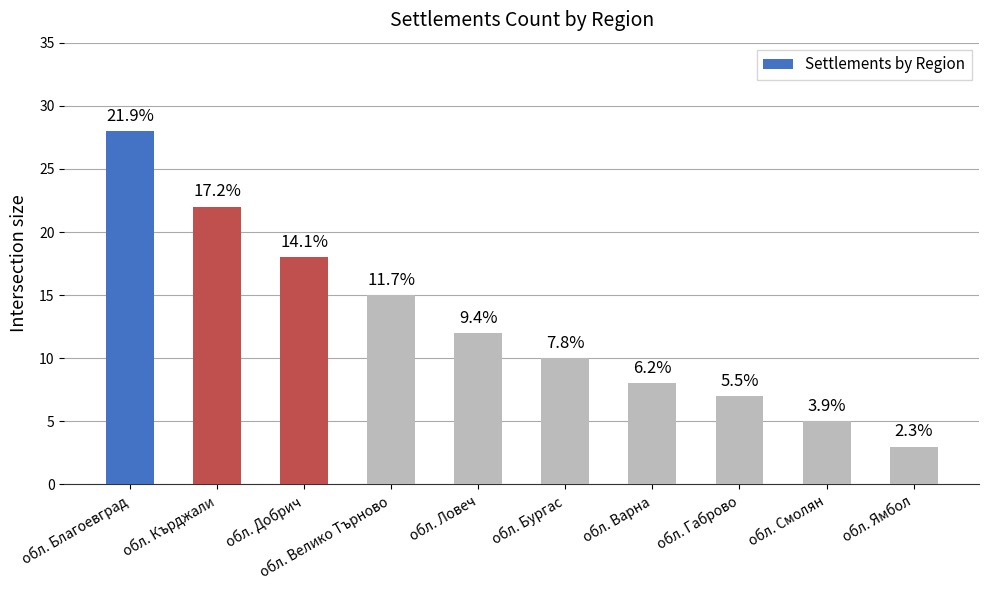

Where is the data nearest to the value 15?

обл. Велико Търново